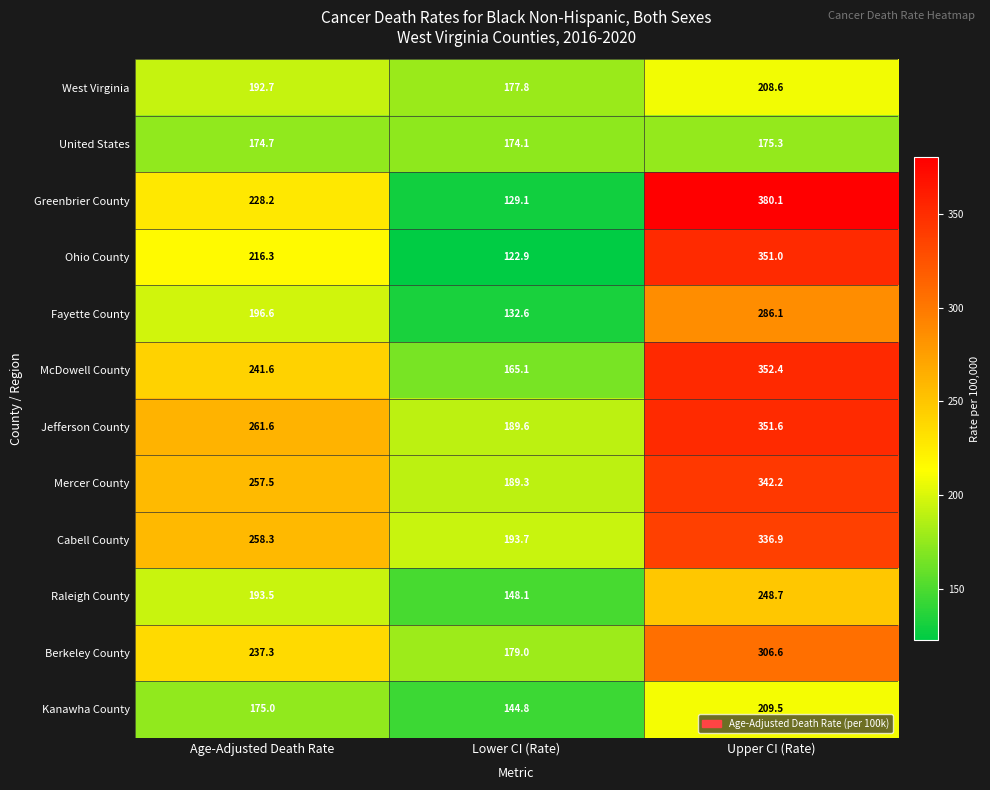

At which category is the sum across all series the highest?

Upper CI (Rate)